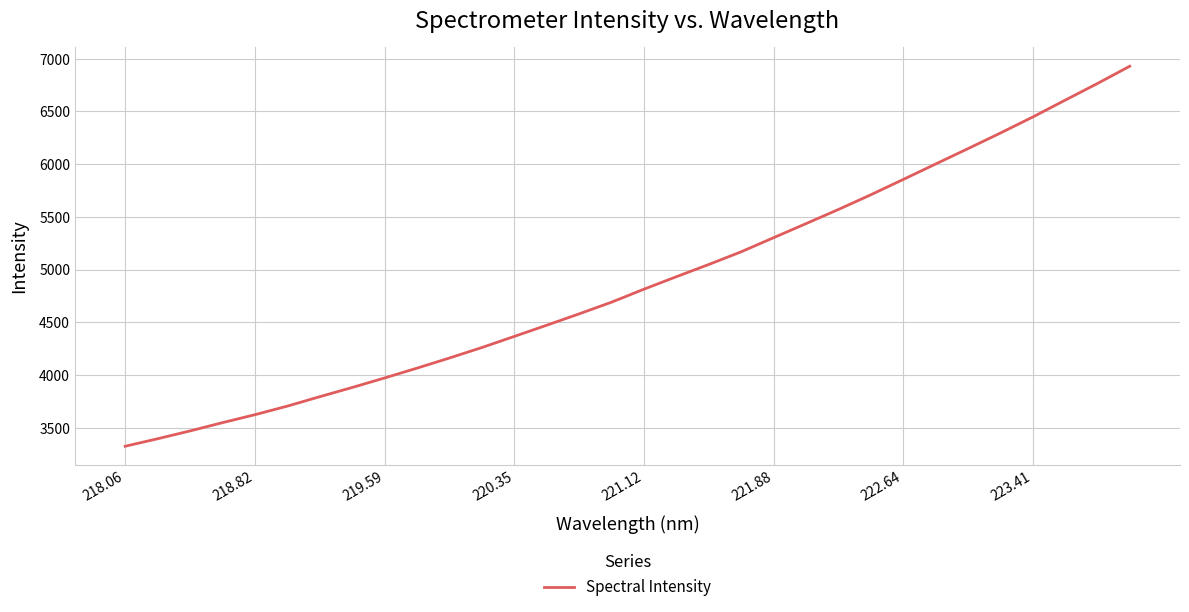

What is the difference between the maximum and minimum values?

3604.4